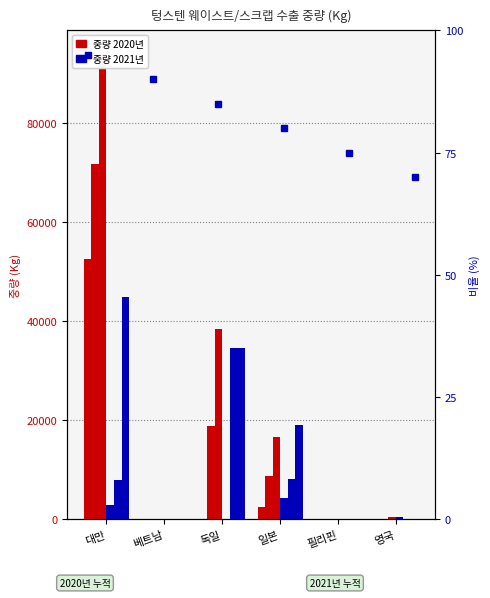

What is the difference between the second highest and second lowest values in the 1-4월 중량(2021) series?

34498